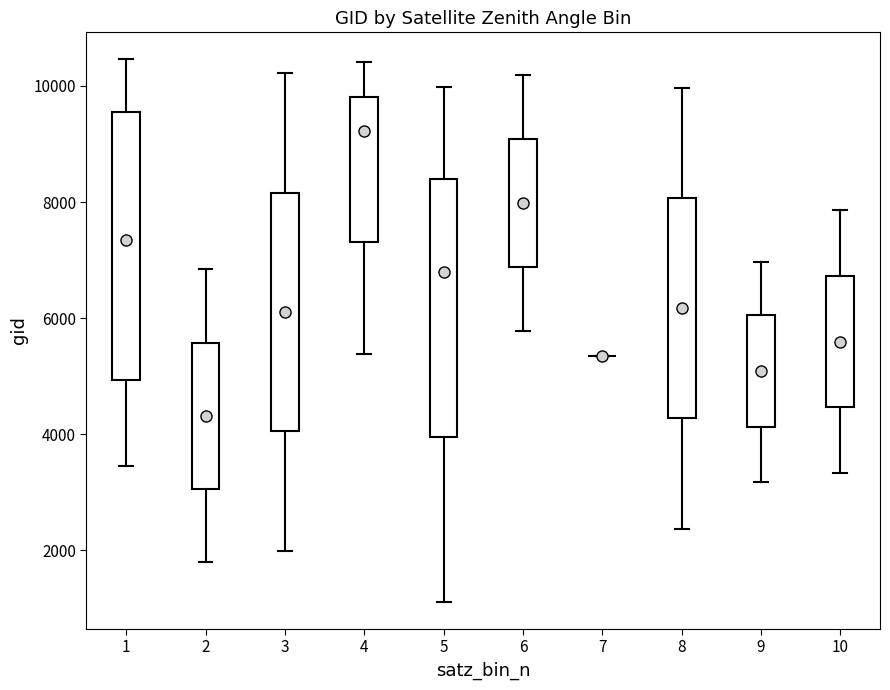

Reading left to right, read every box against the y-axis: the position of its median line, the range the box covers, and the ends of its whiskers. The values are not printed on the chart, so give them approximately, as read against the axis.

1: median 7400, box 5000 to 9600, whiskers 3400 to 10400
2: median 4400, box 3000 to 5600, whiskers 1800 to 6800
3: median 6200, box 4000 to 8200, whiskers 2000 to 10200
4: median 9200, box 7400 to 9800, whiskers 5400 to 10400
5: median 6800, box 4000 to 8400, whiskers 1200 to 10000
6: median 8000, box 6800 to 9000, whiskers 5800 to 10200
7: box collapsed to a line at 5400, whiskers 5400 to 5400
8: median 6200, box 4200 to 8000, whiskers 2400 to 10000
9: median 5000, box 4200 to 6000, whiskers 3200 to 7000
10: median 5600, box 4400 to 6800, whiskers 3400 to 7800